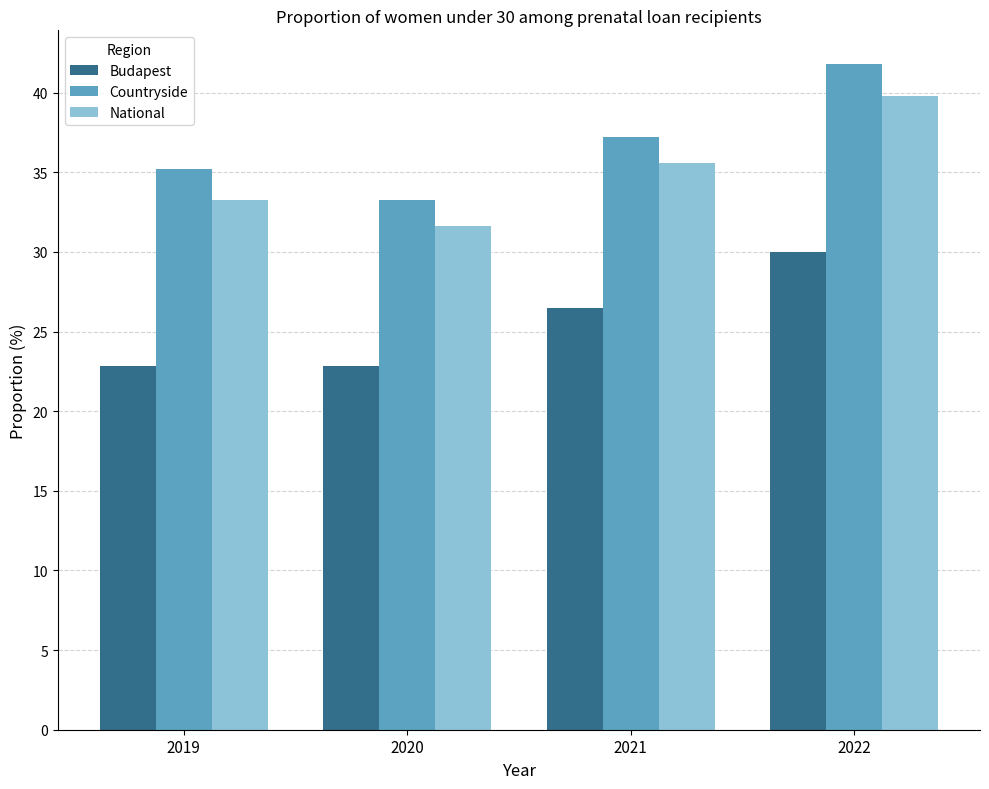

How many bars are there in total?

12